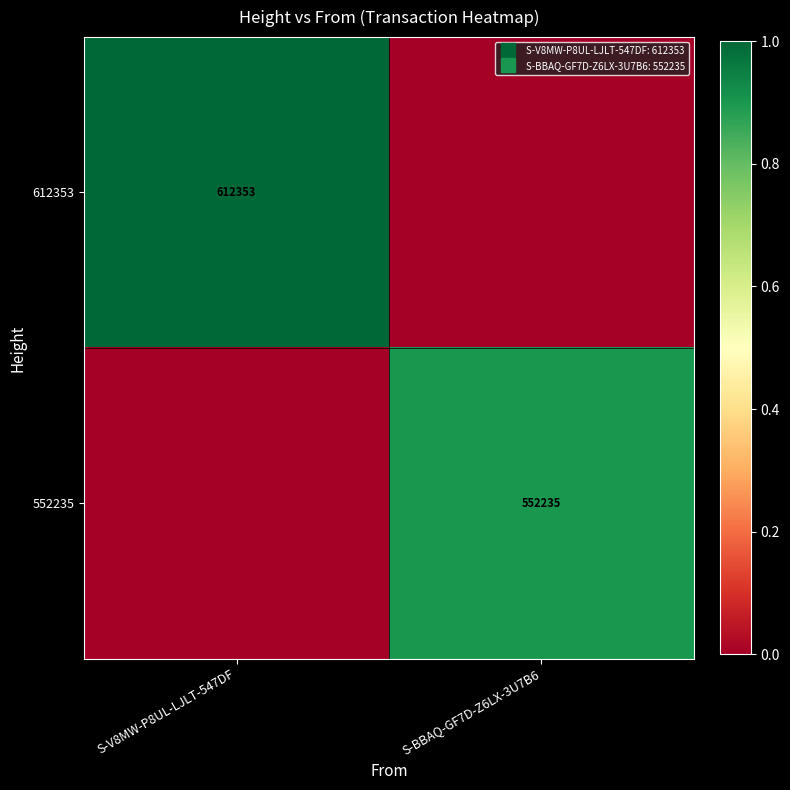

Which series has the largest total across all categories?

612353